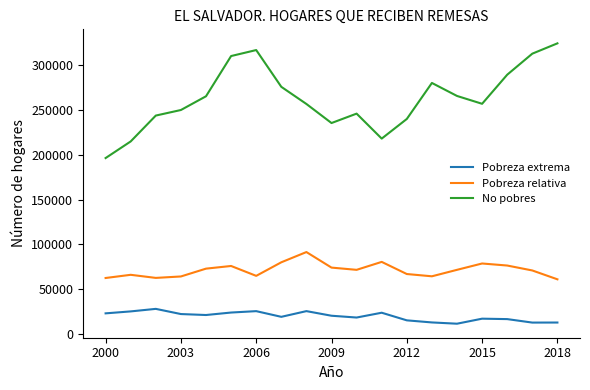

What is the difference between the maximum and minimum values in the Pobreza relativa series?

30448